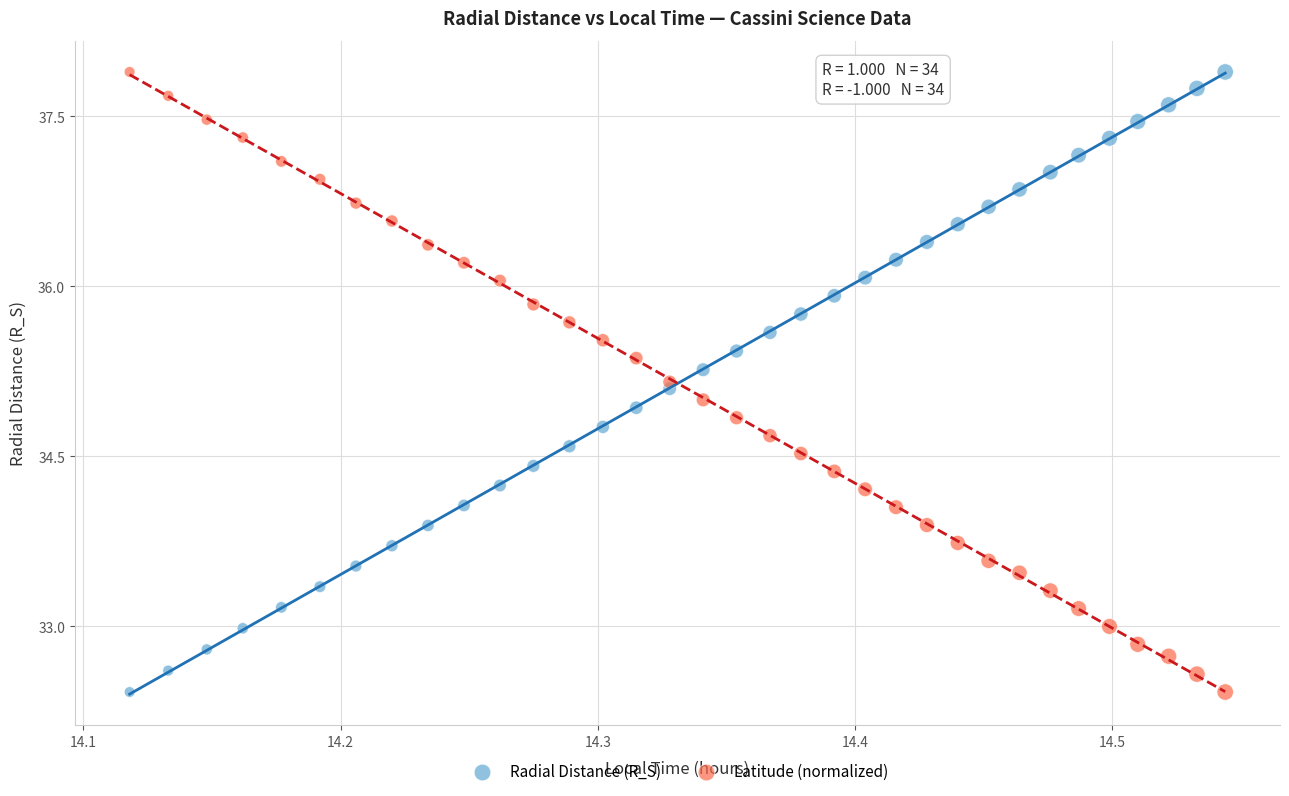

What is the X range (max minus min) for the scatter plot?

0.4